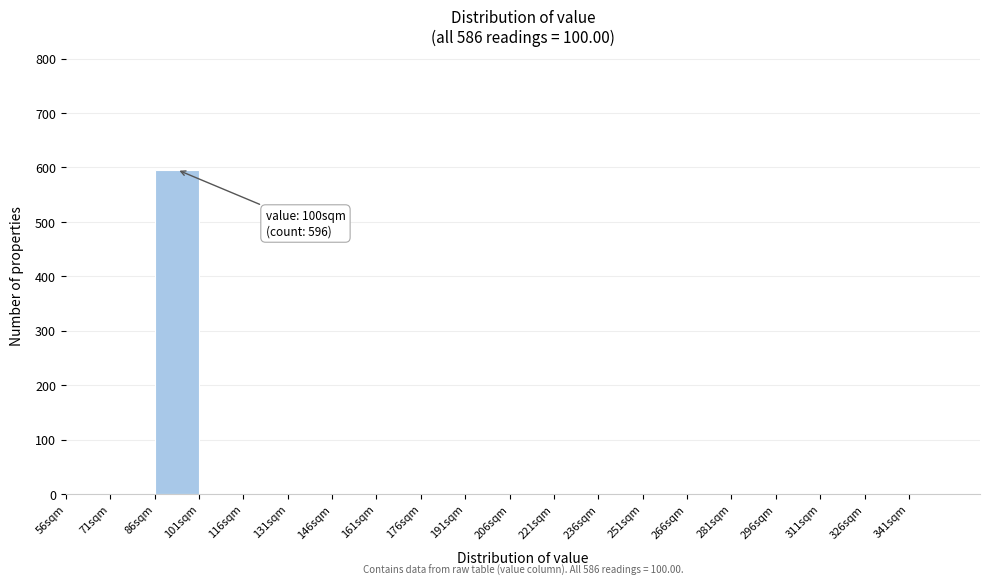

Over which range of the x-axis is the bar tallest?

86 to 101